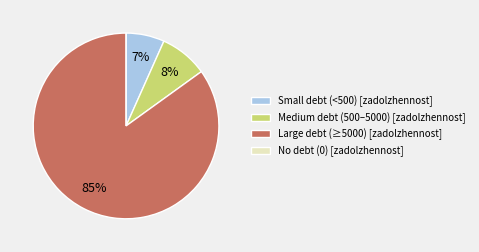

To the nearest percent, what is the average slice percentage?

25%